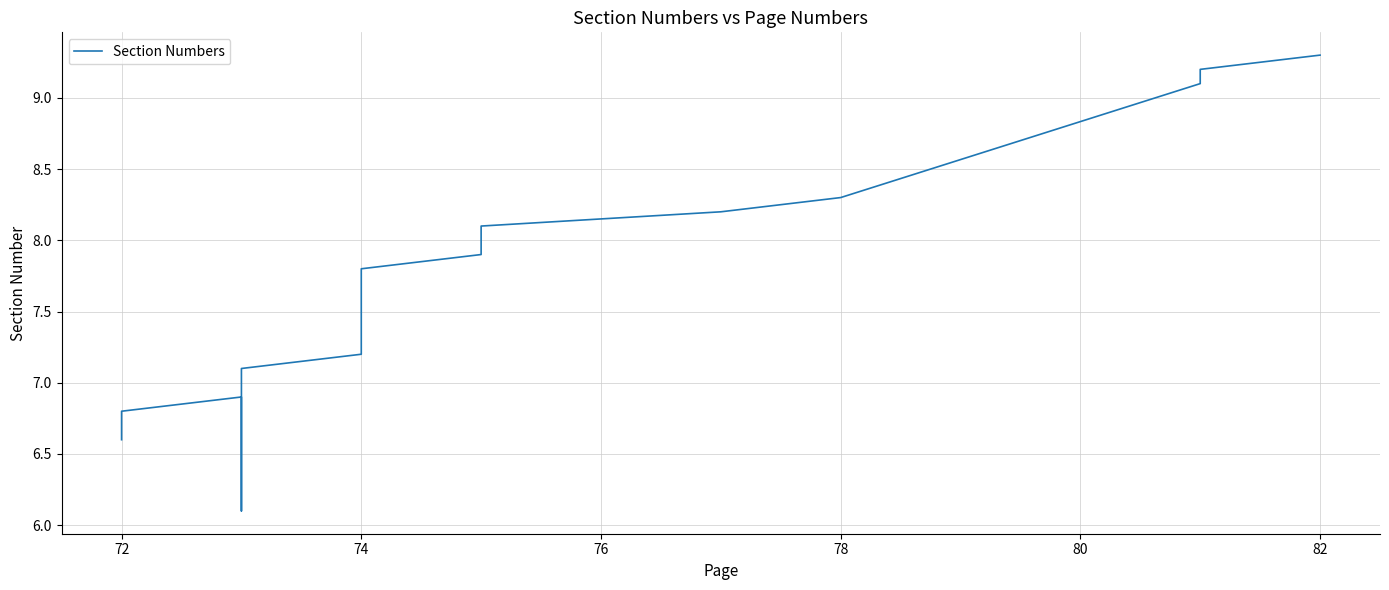

Count the number of data series in this chart.

1